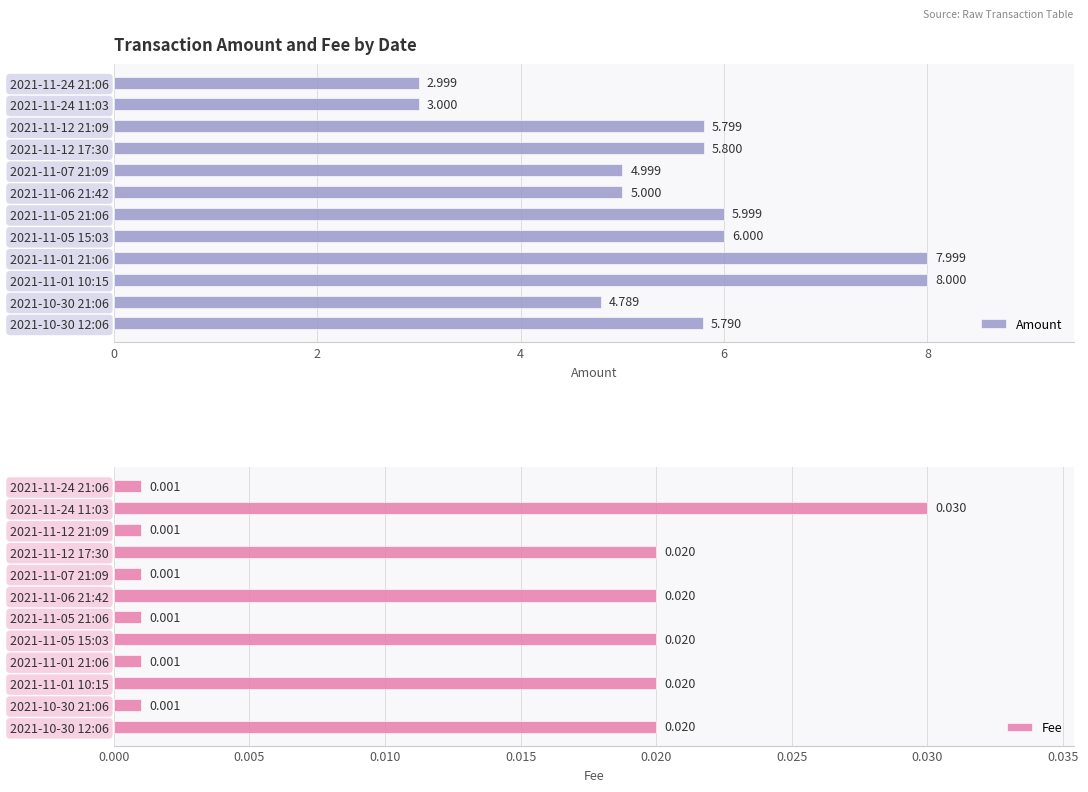

What are all the series names shown in the legend?

Amount, Fee